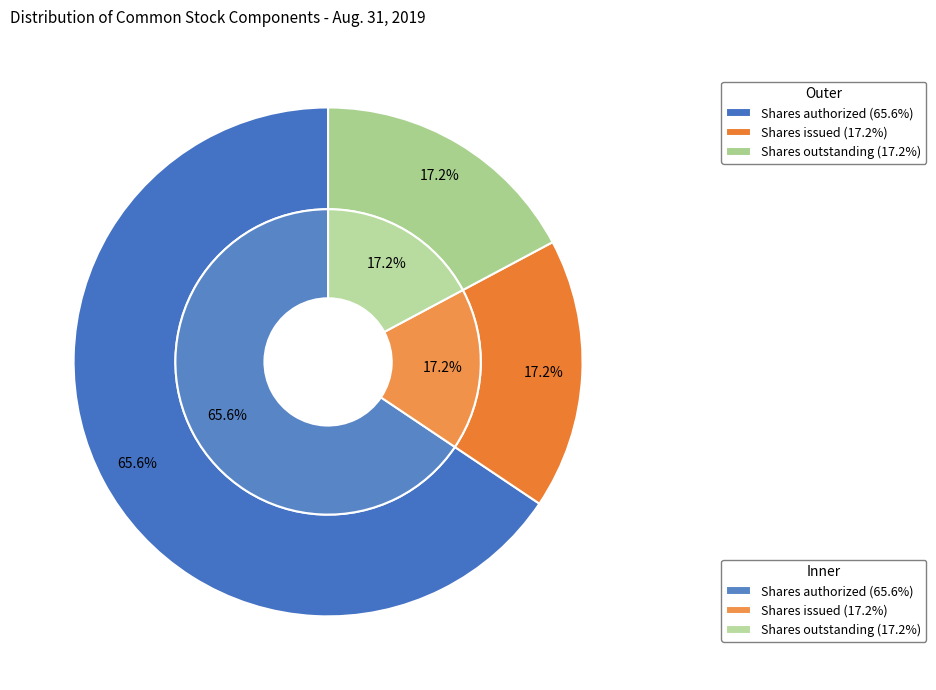

What percentage is the Common stock, shares authorized slice, to the nearest percent?

66%